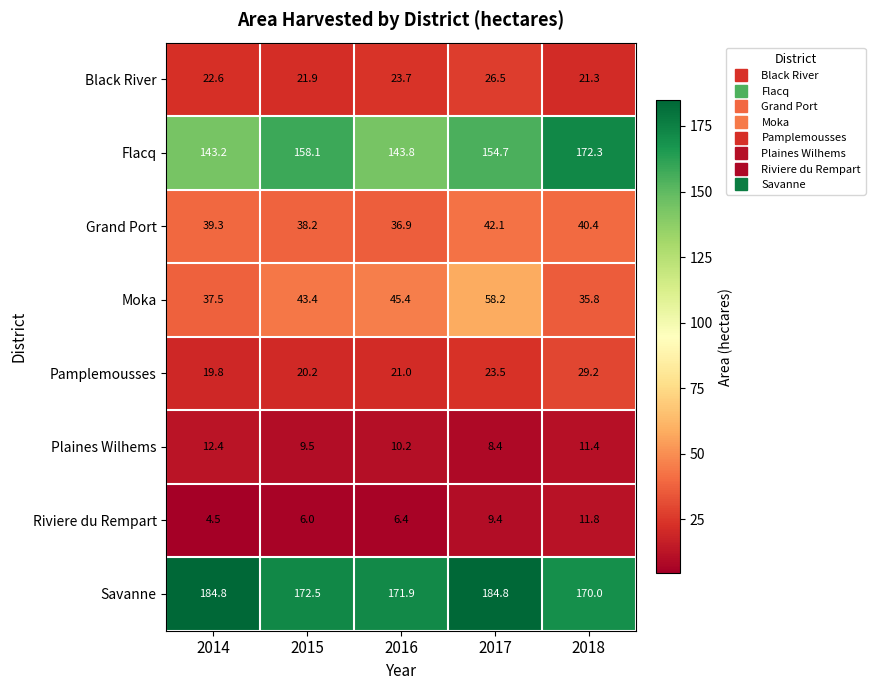

The value of Moka at 2017 is 30.1. True or false?

False